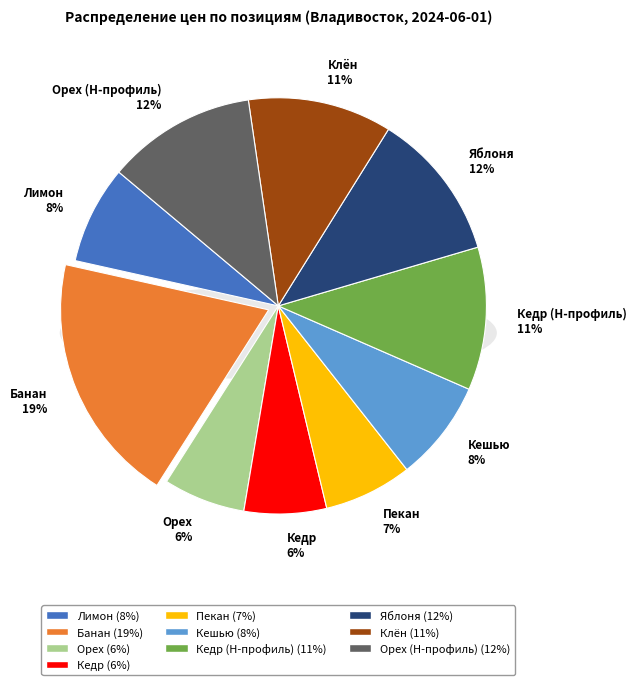

To the nearest percent, what is the difference between the largest and smallest slice percentages?

13%